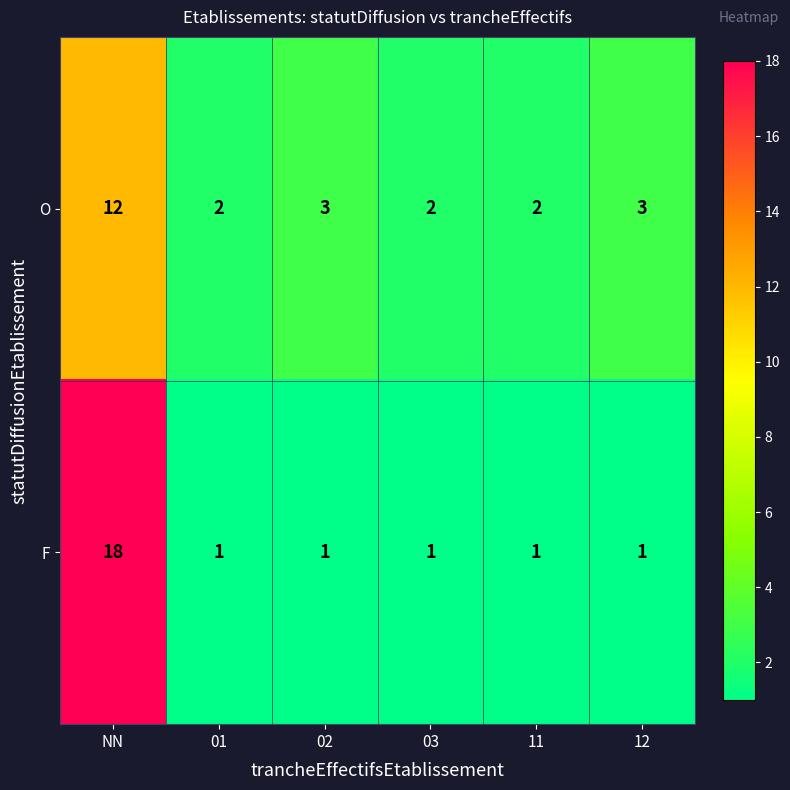

The value of F at 01 is 0. True or false?

False